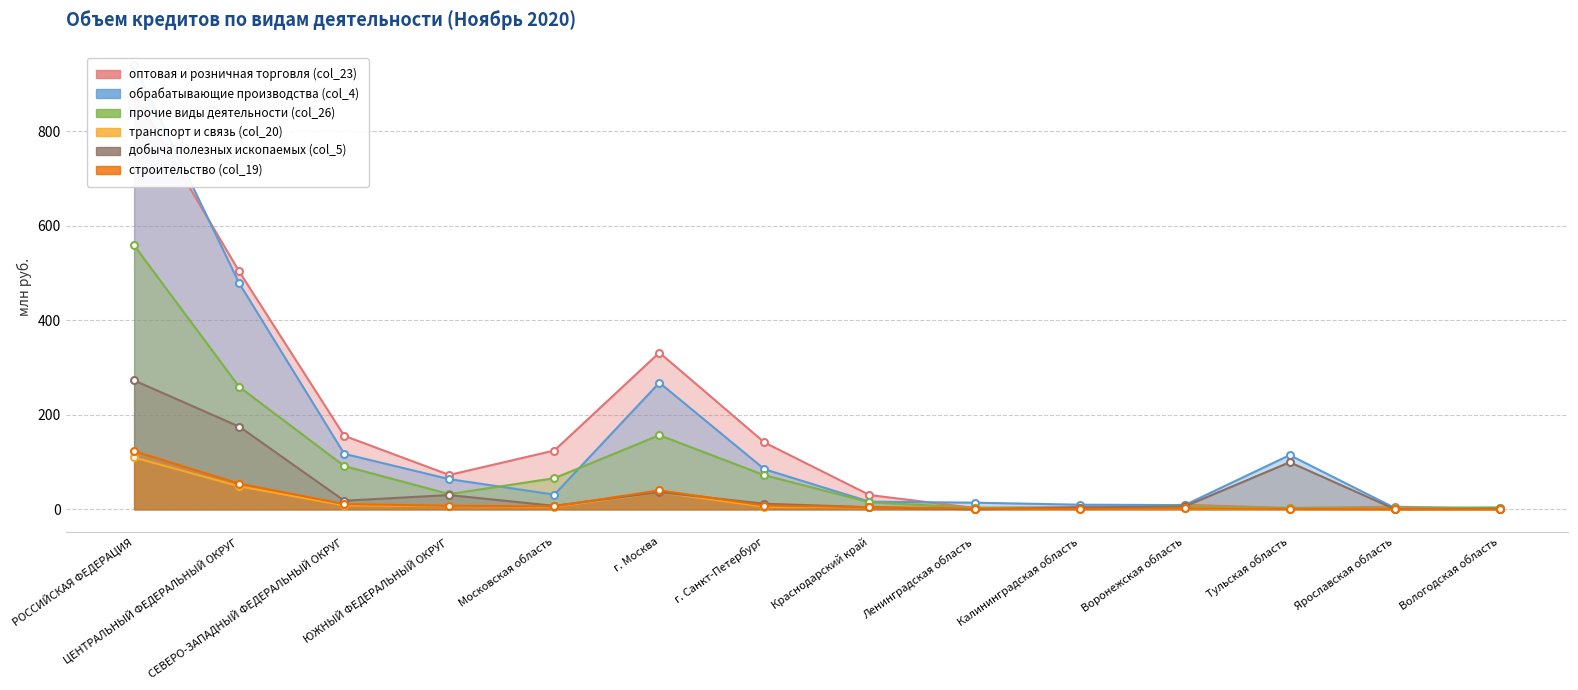

What is the value of the добыча полезных ископаемых (col_5) point at the 8th from the left?

4.4